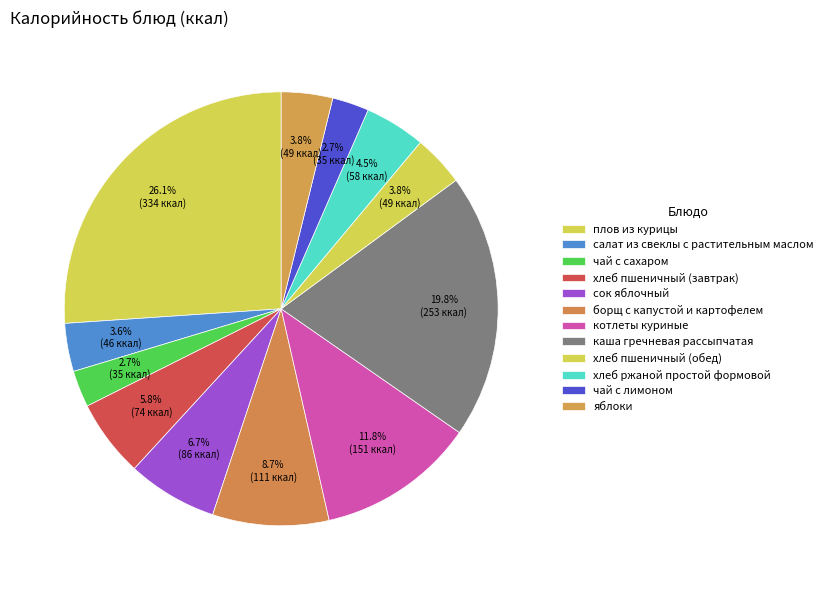

How many slices are in this pie chart?

12